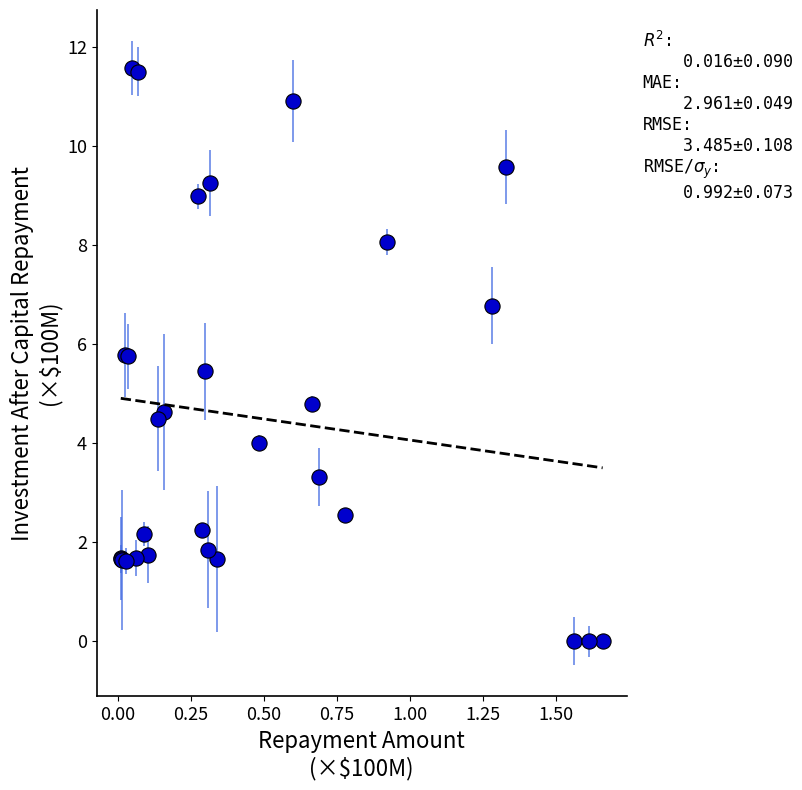

What Y value in the scatter plot is closest to 5?

4.8